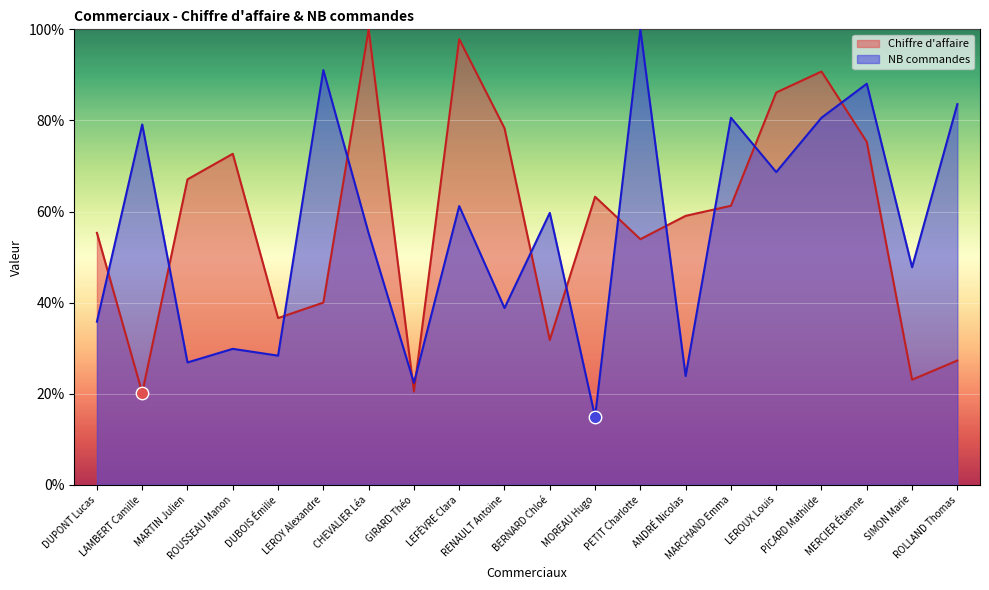

Which series has the widest spread of Y values?

NB commandes